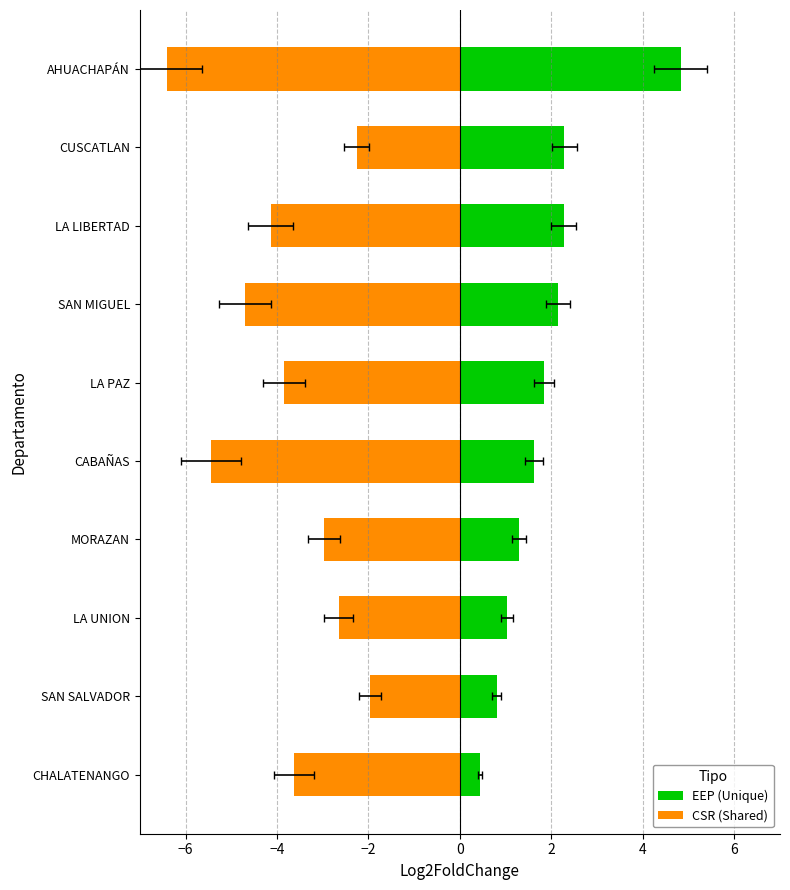

Is the value of CSR (Shared) at LA LIBERTAD greater than the value of EEP (Unique) at SAN MIGUEL?

No